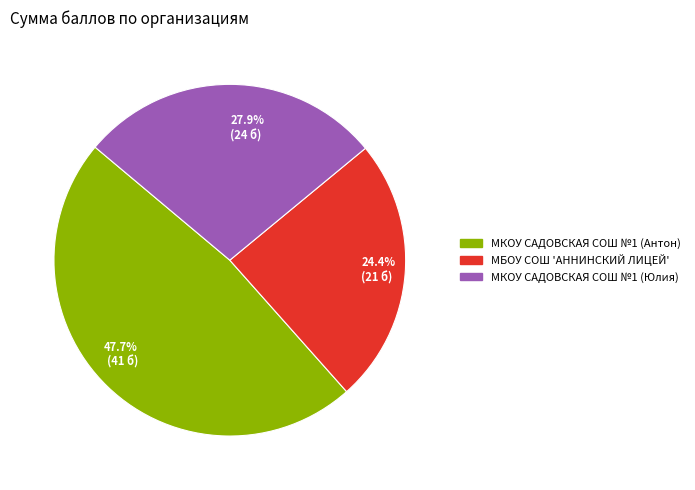

Combined, what portion of the pie is МКОУ САДОВСКАЯ СОШ №1 (Юлия) and МБОУ СОШ 'АННИНСКИЙ ЛИЦЕЙ'?

52.3%